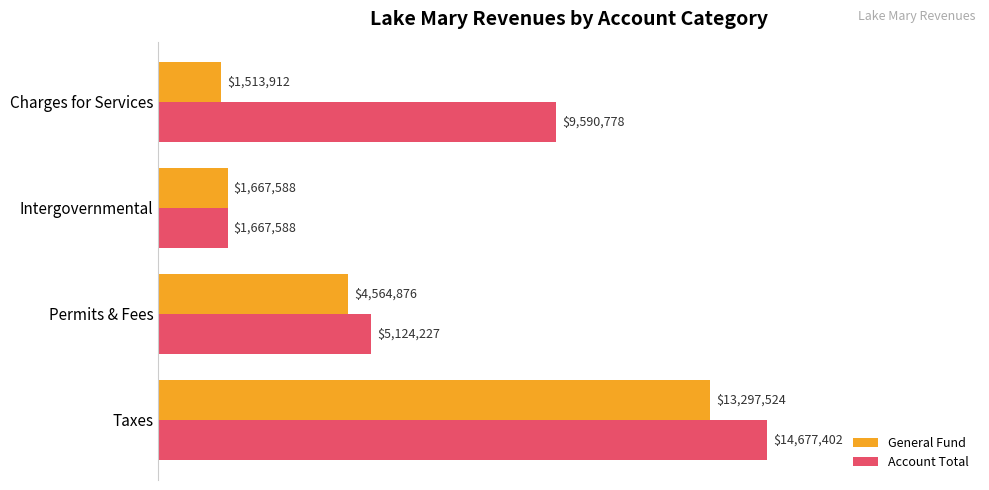

What is the value of the General Fund bar at the 2nd from the left?

4564876